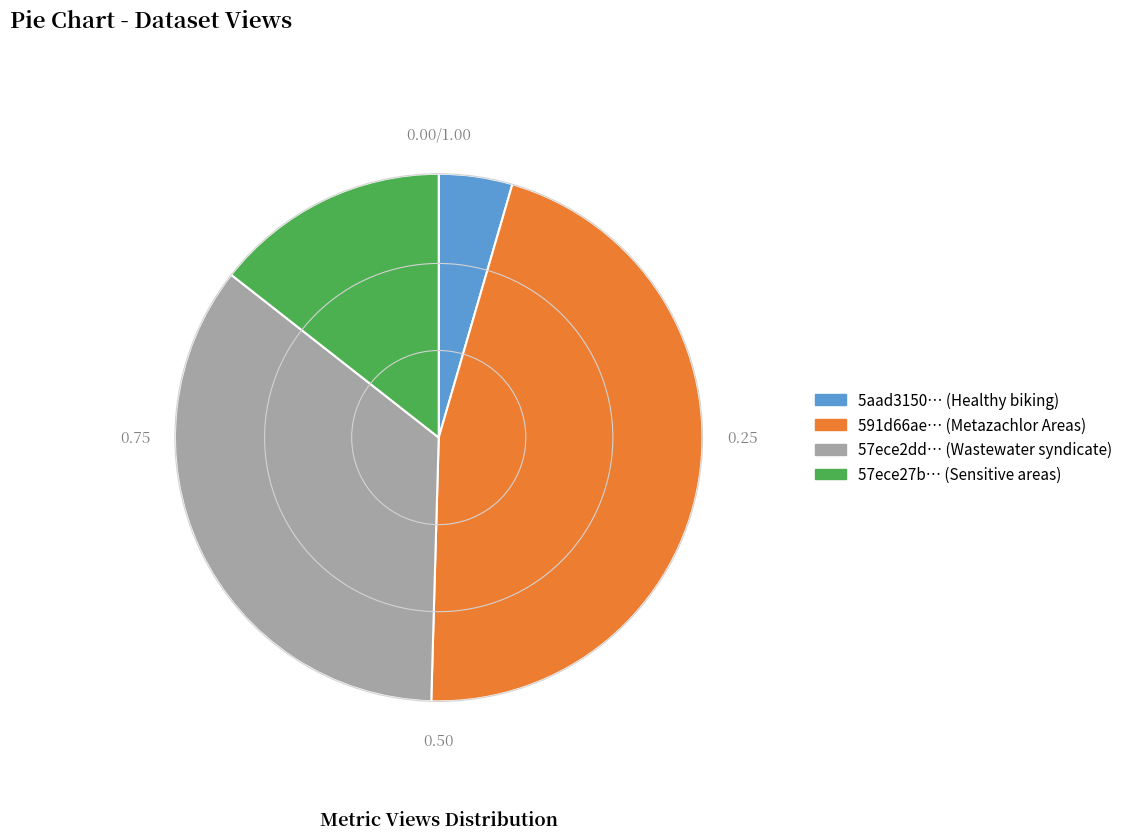

Approximately how many times larger is the value at 591d66ae… (Metazachlor Areas) compared to 57ece2dd… (Wastewater syndicate)?

1.3